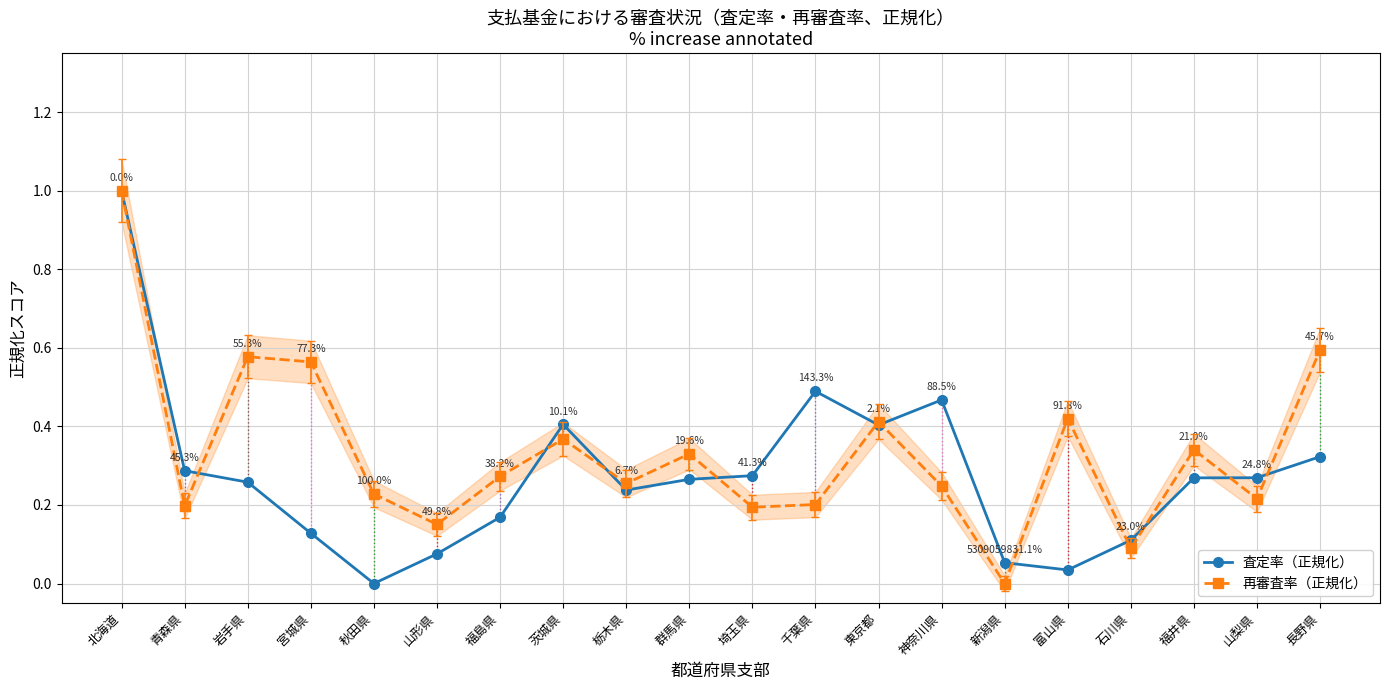

List the labels in order of 再審査率（正規化） value, largest first.

北海道, 長野県, 岩手県, 宮城県, 富山県, 東京都, 茨城県, 福井県, 群馬県, 福島県, 栃木県, 神奈川県, 秋田県, 山梨県, 千葉県, 青森県, 埼玉県, 山形県, 石川県, 新潟県